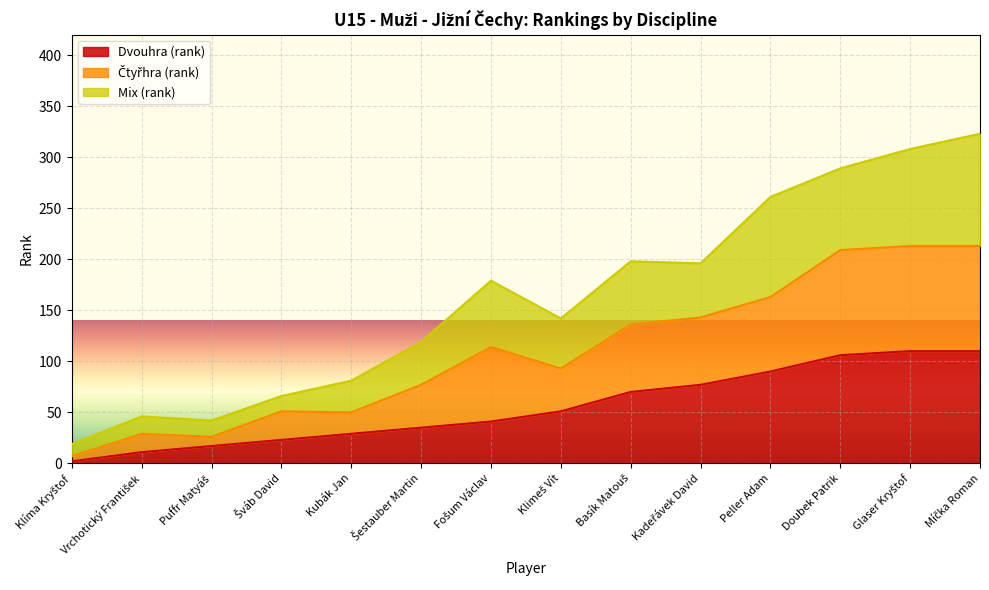

What is the total value across all series at Kubák Jan?

81